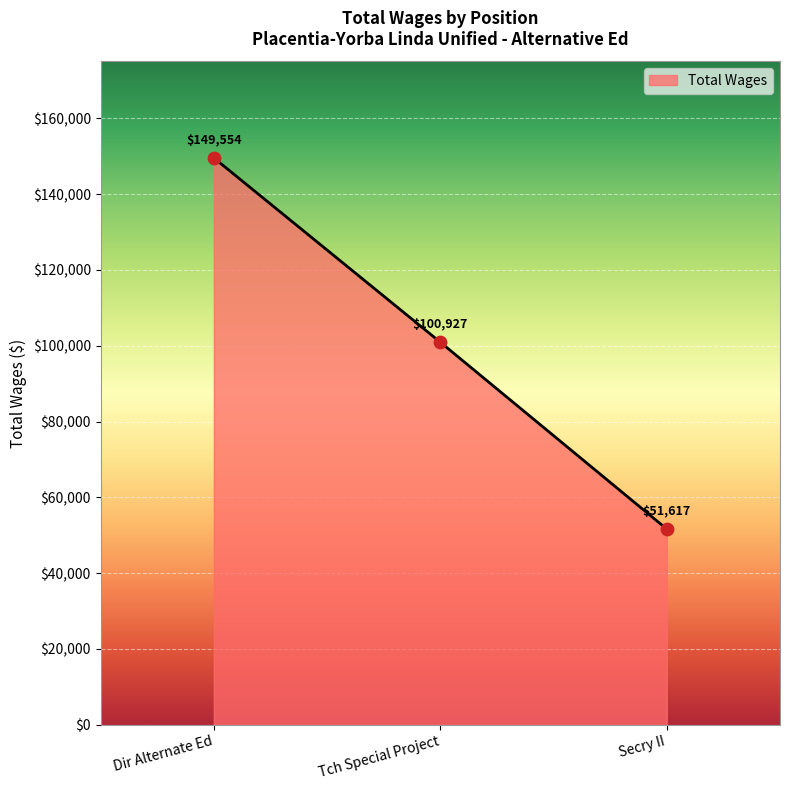

Approximately how many times larger is the value at Dir Alternate Ed compared to Secry II?

2.9